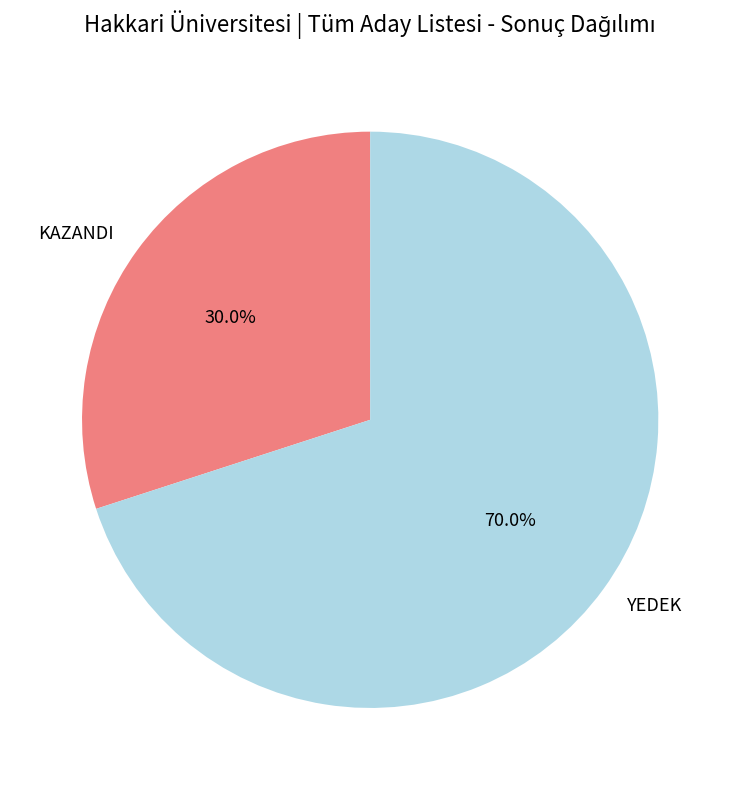

Approximately how many times larger is the value at YEDEK compared to KAZANDI?

2.3